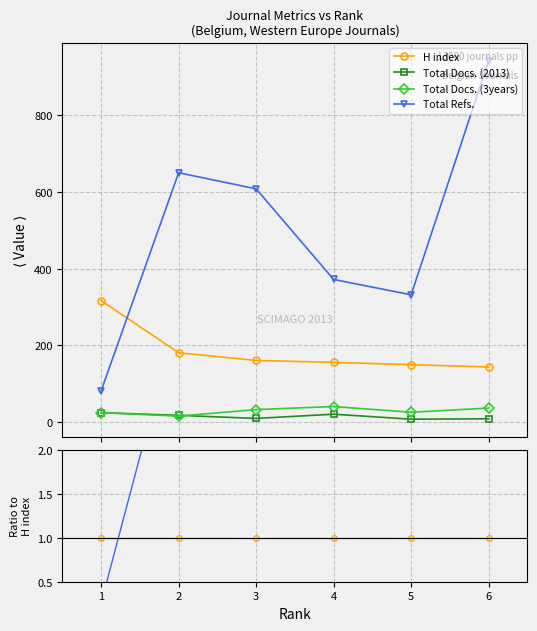

How many lines are shown in the chart?

4